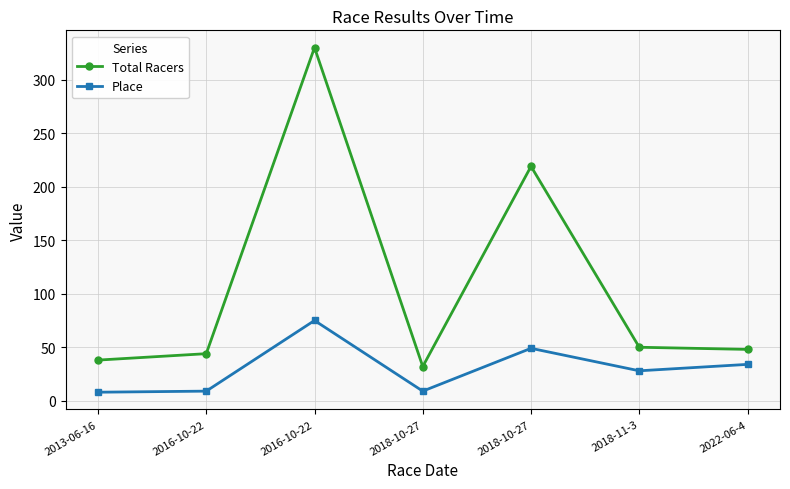

Reading left to right, list all the values displayed in this chart.

Total Racers: 2013-06-16=38	2016-10-22=44	2016-10-22=330	2018-10-27=32	2018-10-27=219	2018-11-3=50	2022-06-4=48
Place: 2013-06-16=8	2016-10-22=9	2016-10-22=75	2018-10-27=9	2018-10-27=49	2018-11-3=28	2022-06-4=34